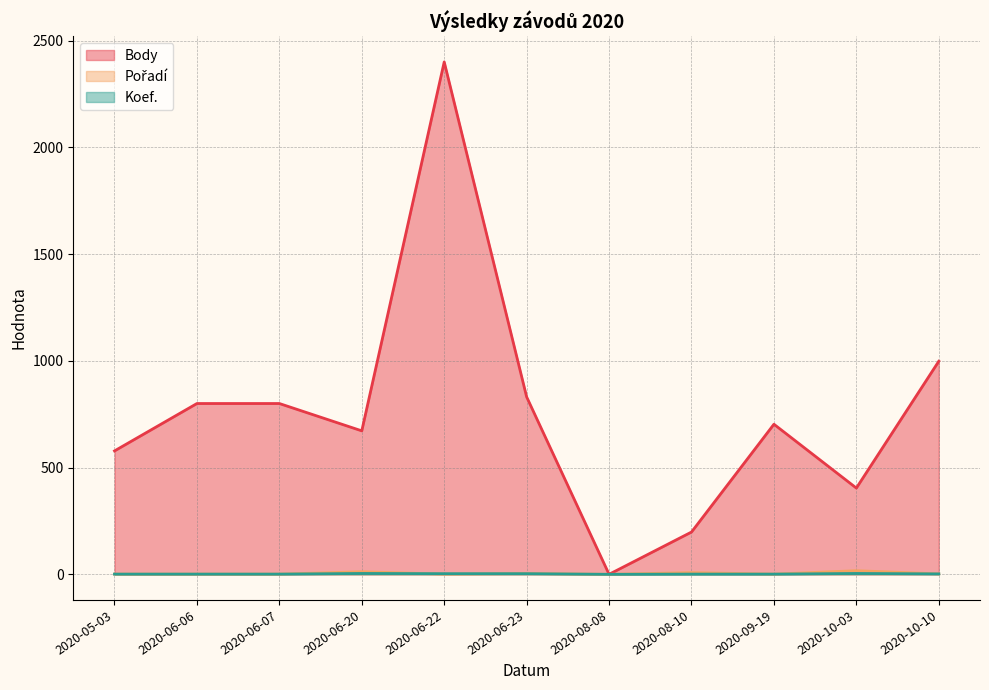

Rank the series by their maximum value, from lowest to highest.

Koef., Pořadí, Body